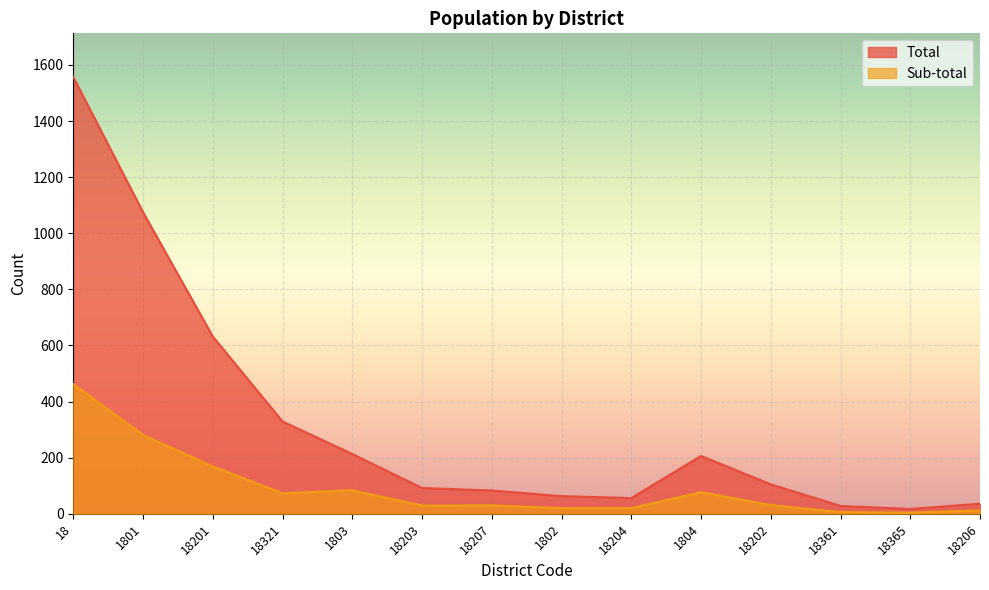

What is the label of the 9th point from the left?

18204